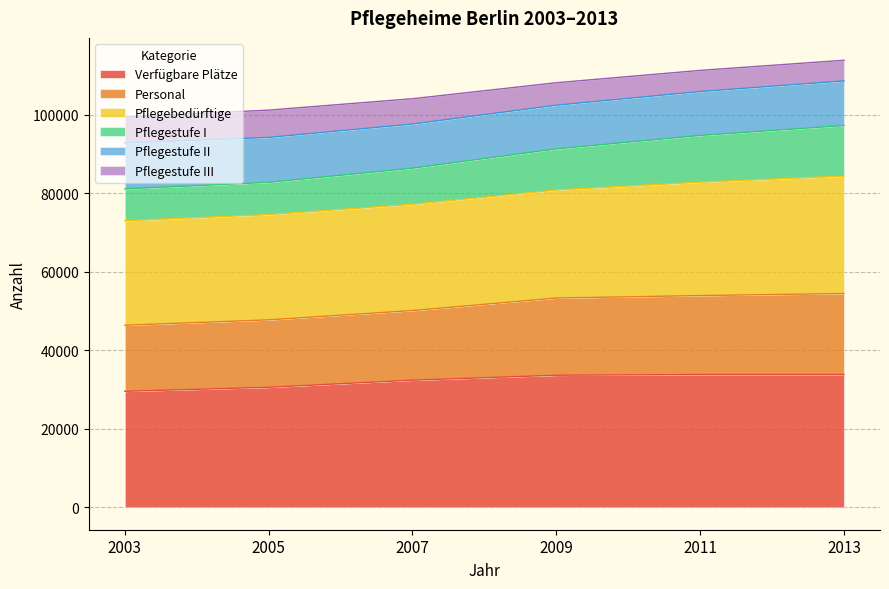

What is the total value across all series at 2005?

101218